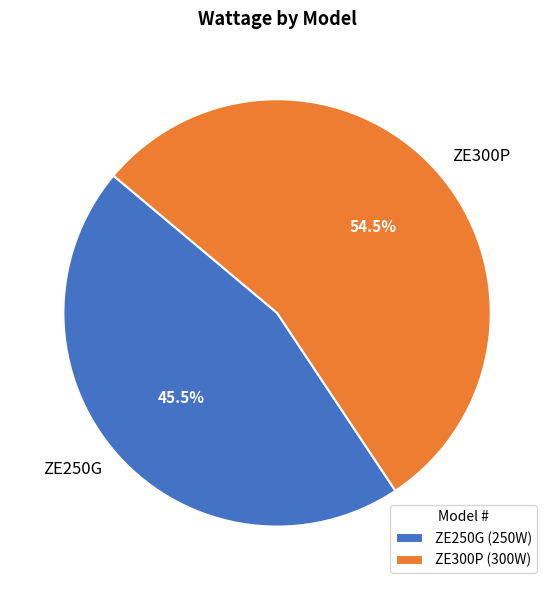

Which slice is the smallest?

ZE250G